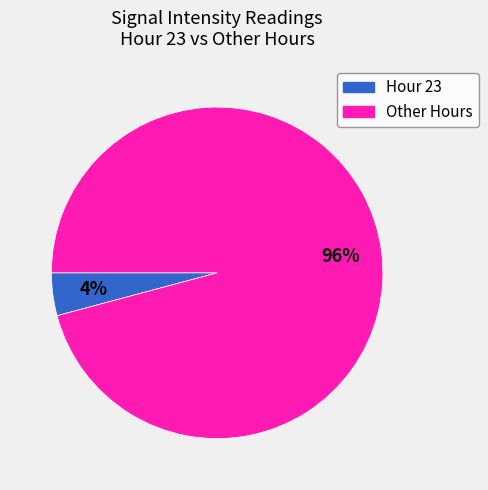

Does any single category account for the majority?

Yes